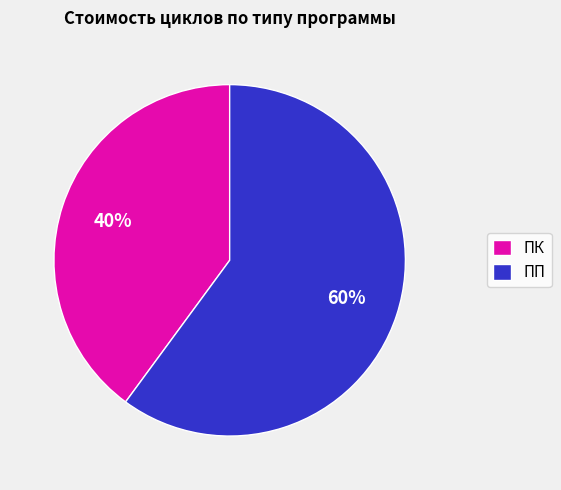

How many segments does this pie chart have?

2